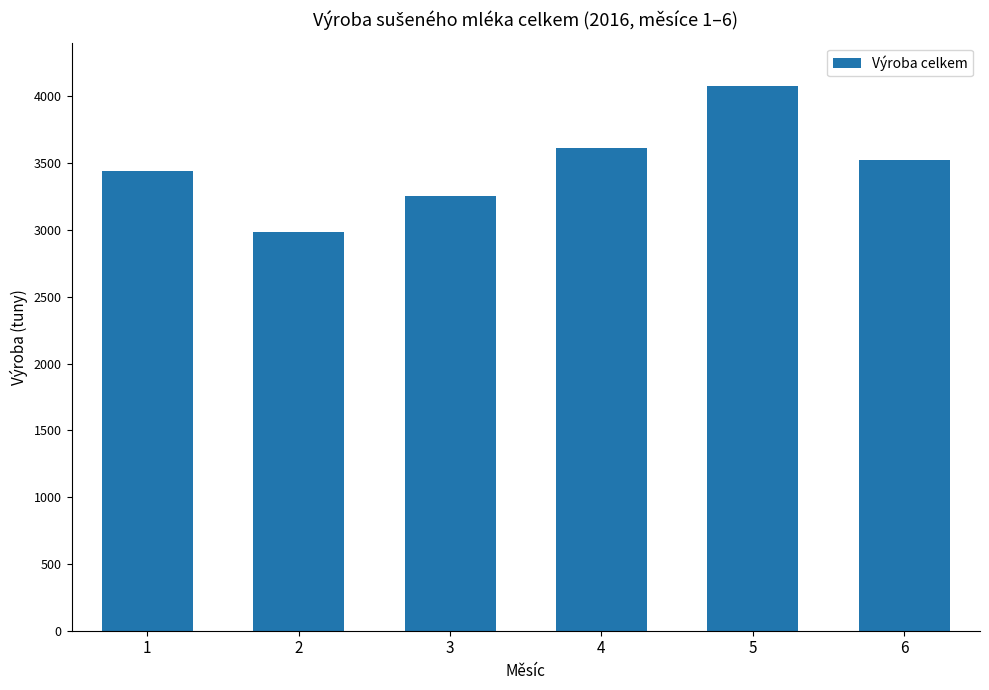

The value at 5 is 4076.5. True or false?

True